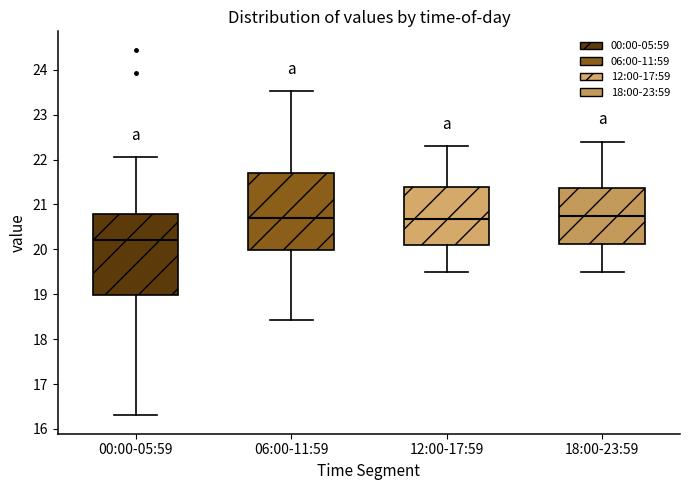

Reading left to right, read every box against the y-axis: the position of its median line, the range the box covers, and the ends of its whiskers. The values are not printed on the chart, so give them approximately, as read against the axis.

00:00-05:59: median 20.2, box 19.0 to 20.8, whiskers 16.3 to 22.1
06:00-11:59: median 20.7, box 20.0 to 21.7, whiskers 18.4 to 23.5
12:00-17:59: median 20.7, box 20.1 to 21.4, whiskers 19.5 to 22.3
18:00-23:59: median 20.8, box 20.1 to 21.4, whiskers 19.5 to 22.4